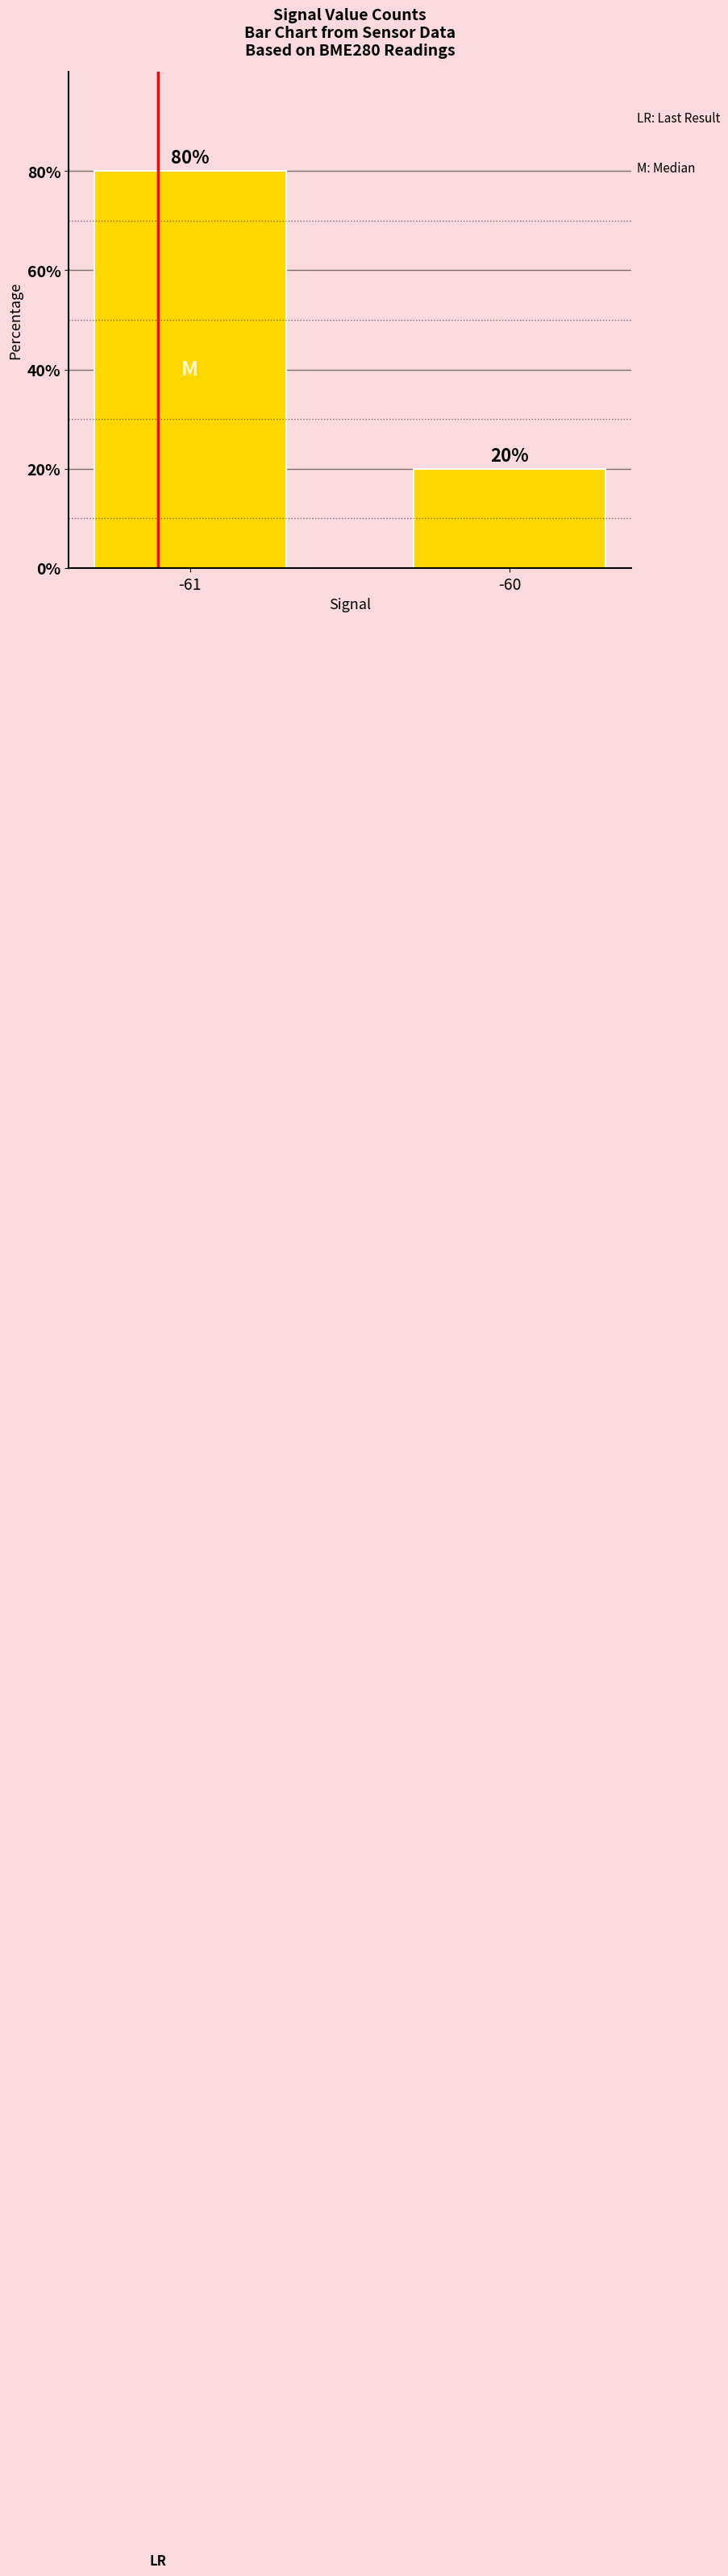

List the labels in order of value, smallest first.

-60, -61